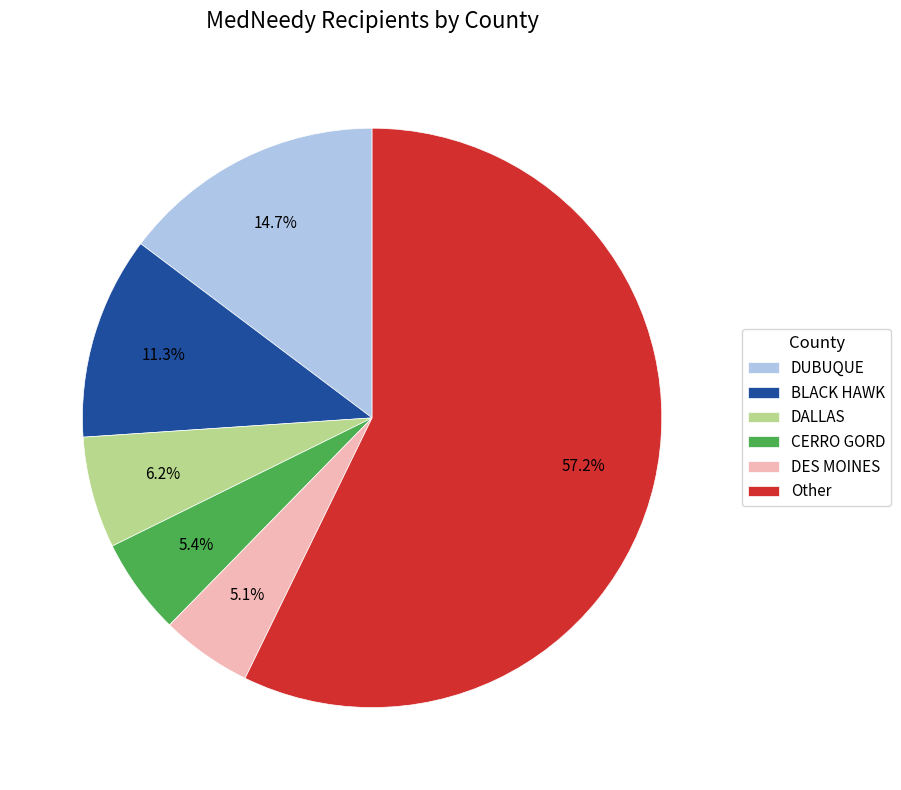

Does any single category account for the majority?

Yes